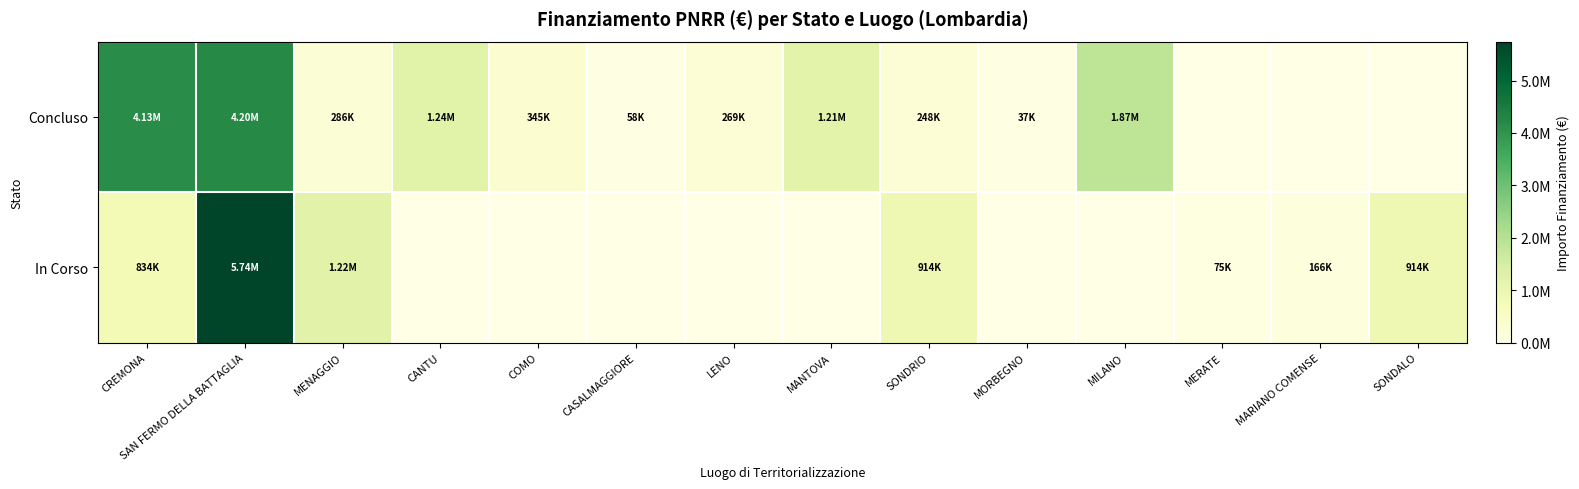

List the series in order of their peak value, highest first.

In Corso, Concluso